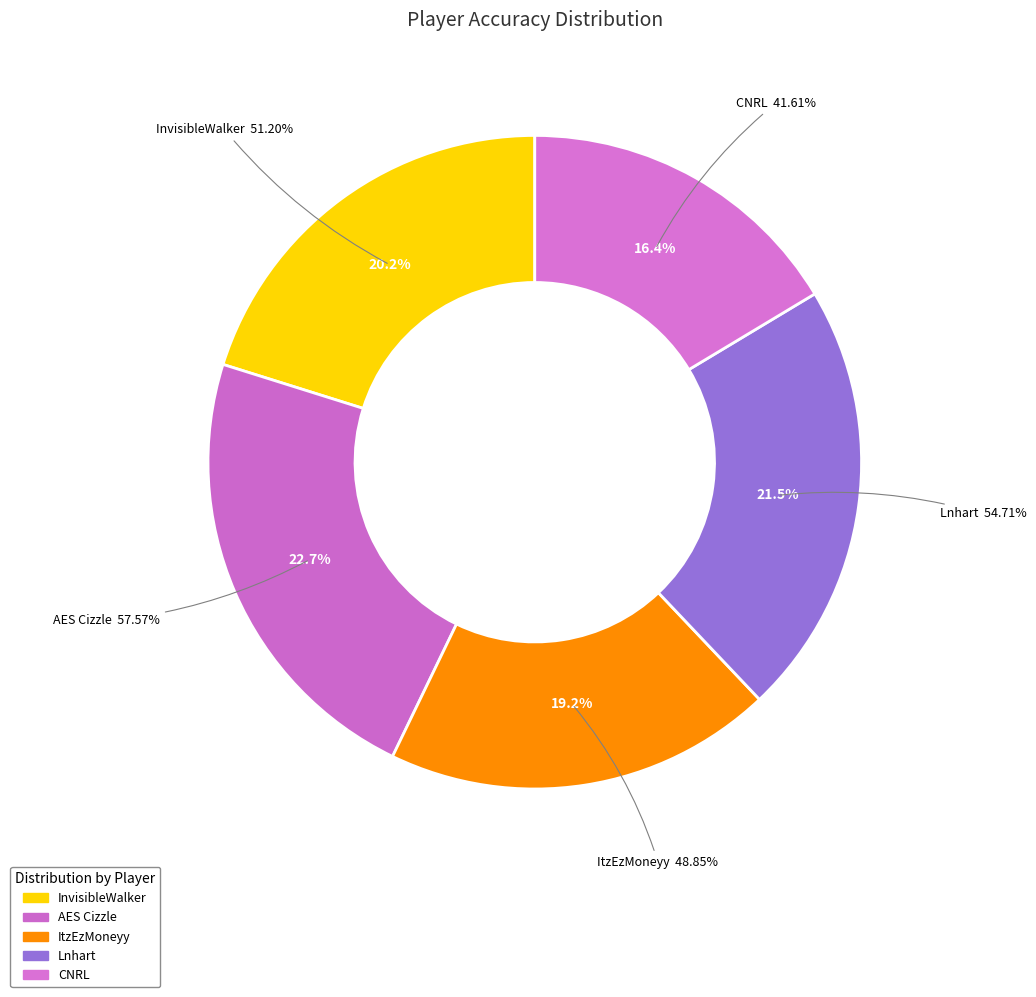

How many segments does this pie chart have?

5